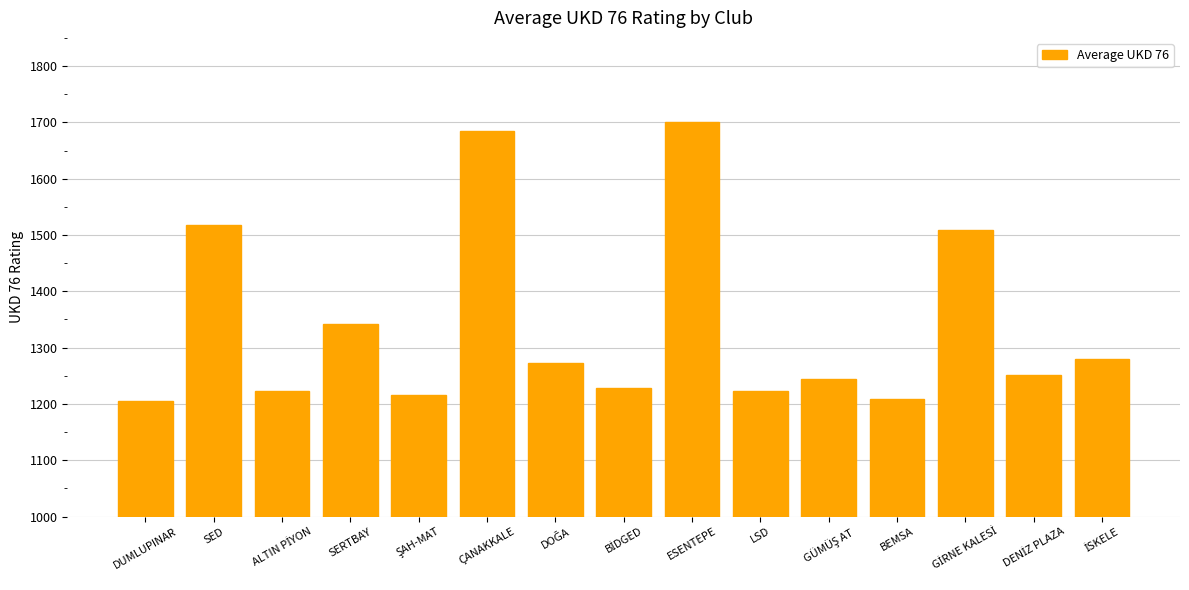

The value at SED is 789.4. True or false?

False